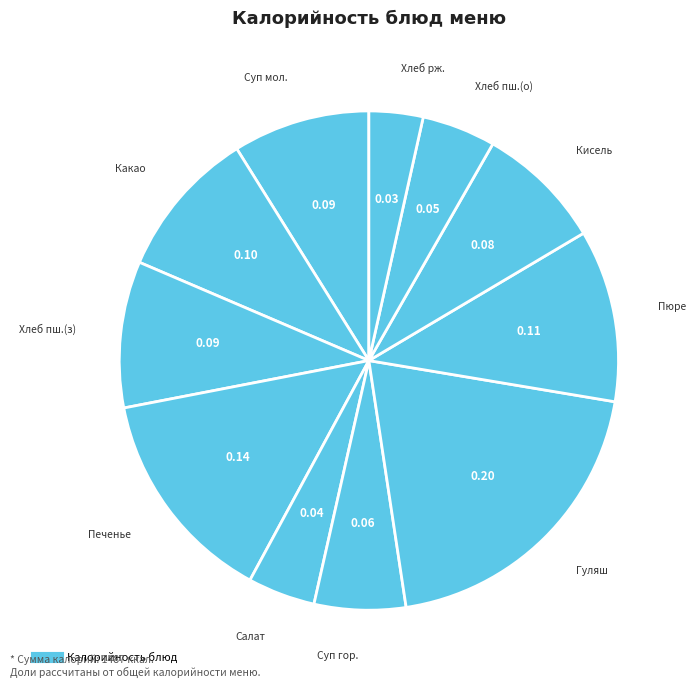

Count the number of slices in the pie.

11